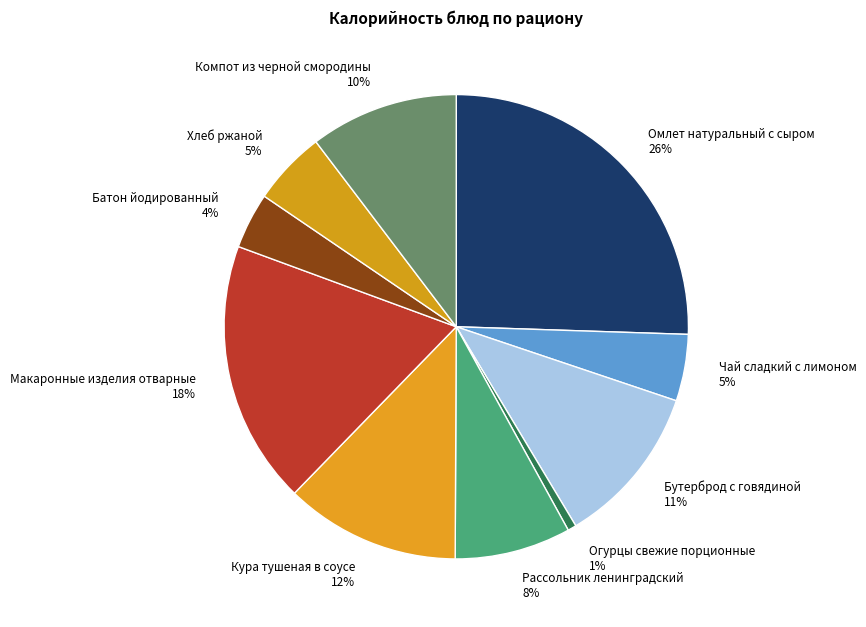

Which slice is the largest?

Омлет натуральный с сыром